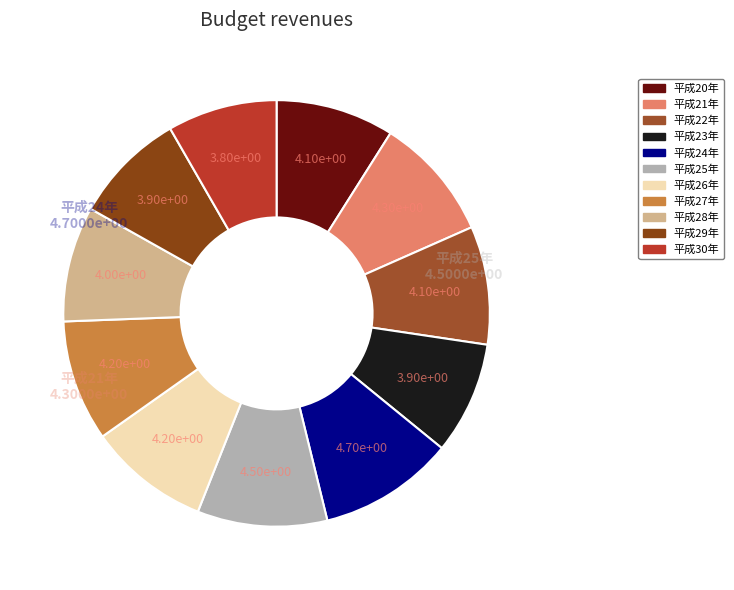

How many segments does this pie chart have?

11